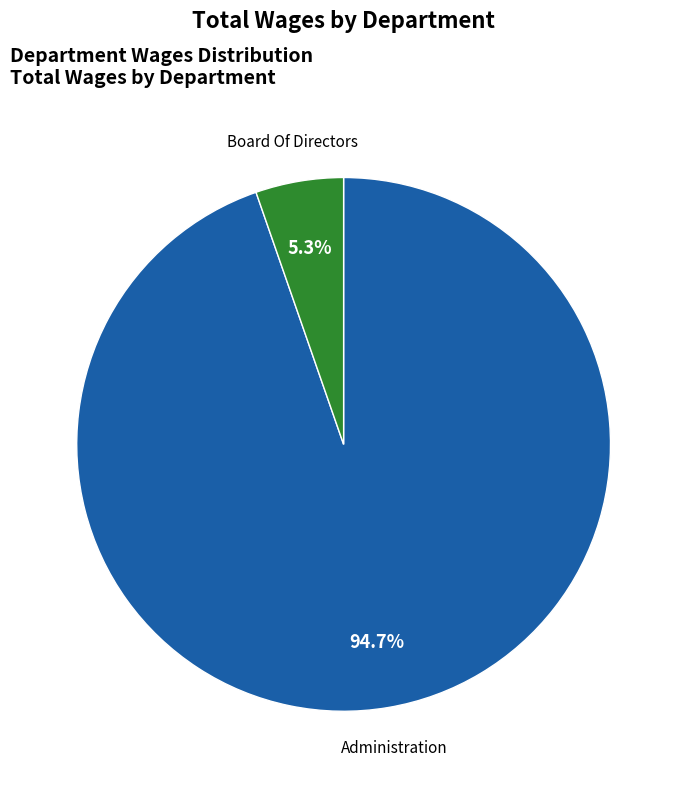

To the nearest percent, what is the average slice percentage?

50%